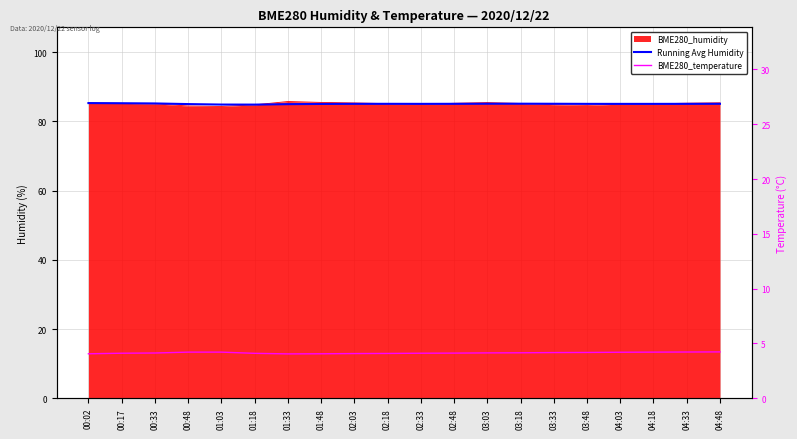

What is the maximum value for Running Avg Humidity?

85.3